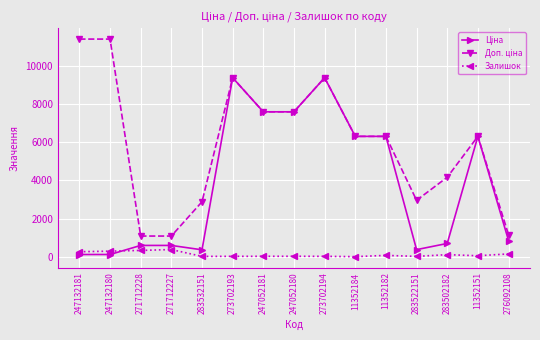

What is the greatest value displayed?

11410.0